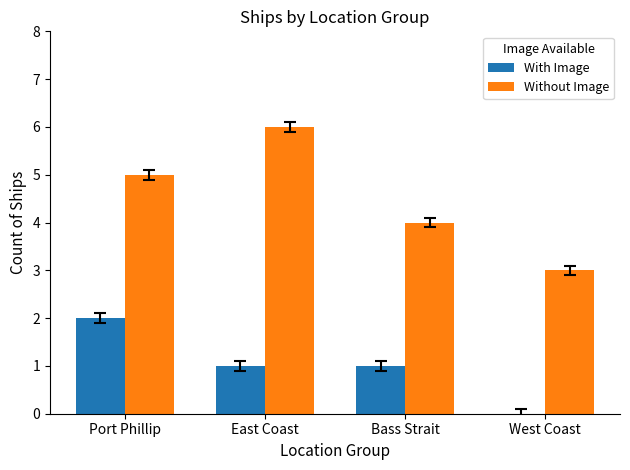

The value of With Image at West Coast is 1. True or false?

False